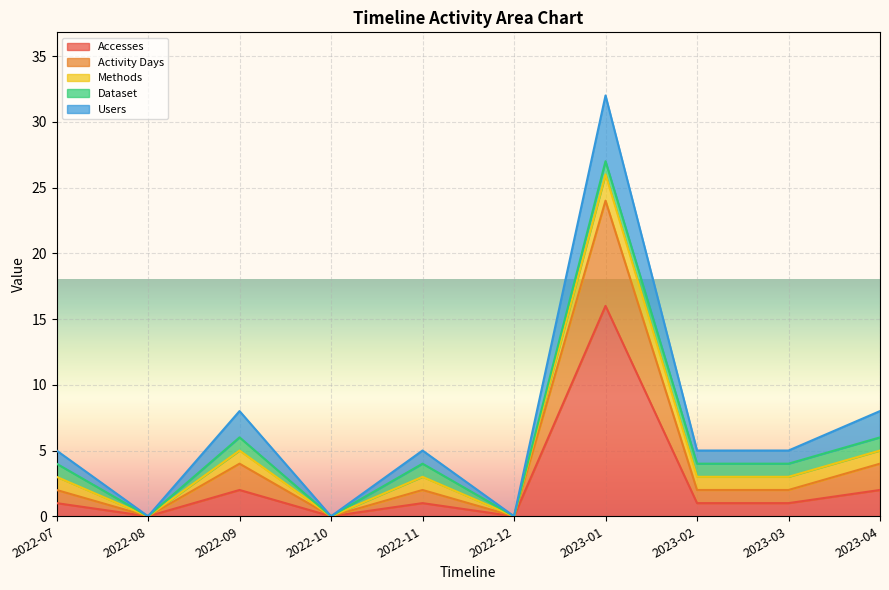

Reading left to right, list all the values displayed in this chart.

Accesses: 1	0	2	0	1	0	16	1	1	2
Activity Days: 1	0	2	0	1	0	8	1	1	2
Methods: 1	0	1	0	1	0	2	1	1	1
Dataset: 1	0	1	0	1	0	1	1	1	1
Users: 1	0	2	0	1	0	5	1	1	2